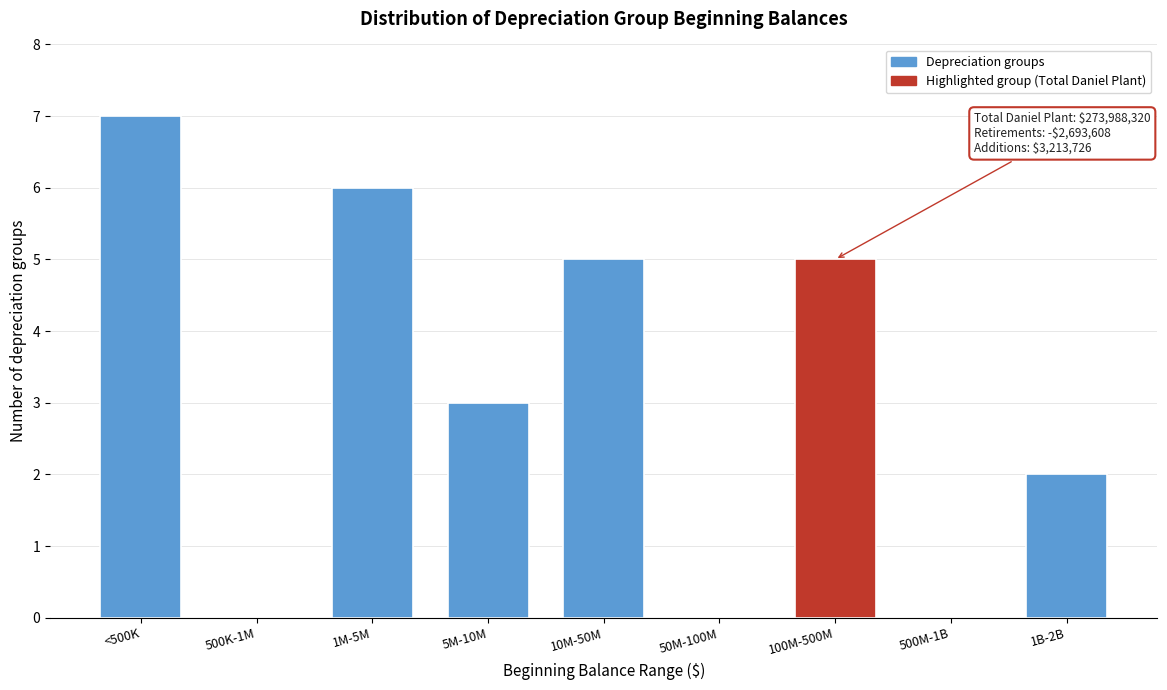

Reading left to right, what are all the values shown in this chart?

<500K=7	500K-1M=0	1M-5M=6	5M-10M=3	10M-50M=5	50M-100M=0	100M-500M=5	500M-1B=0	1B-2B=2